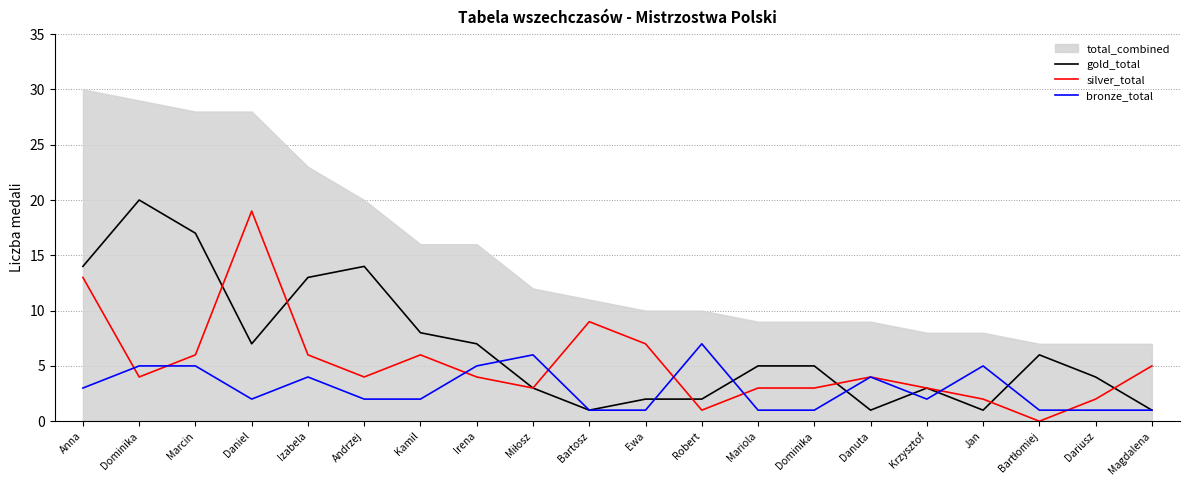

Does the chart have visible grid lines?

Yes